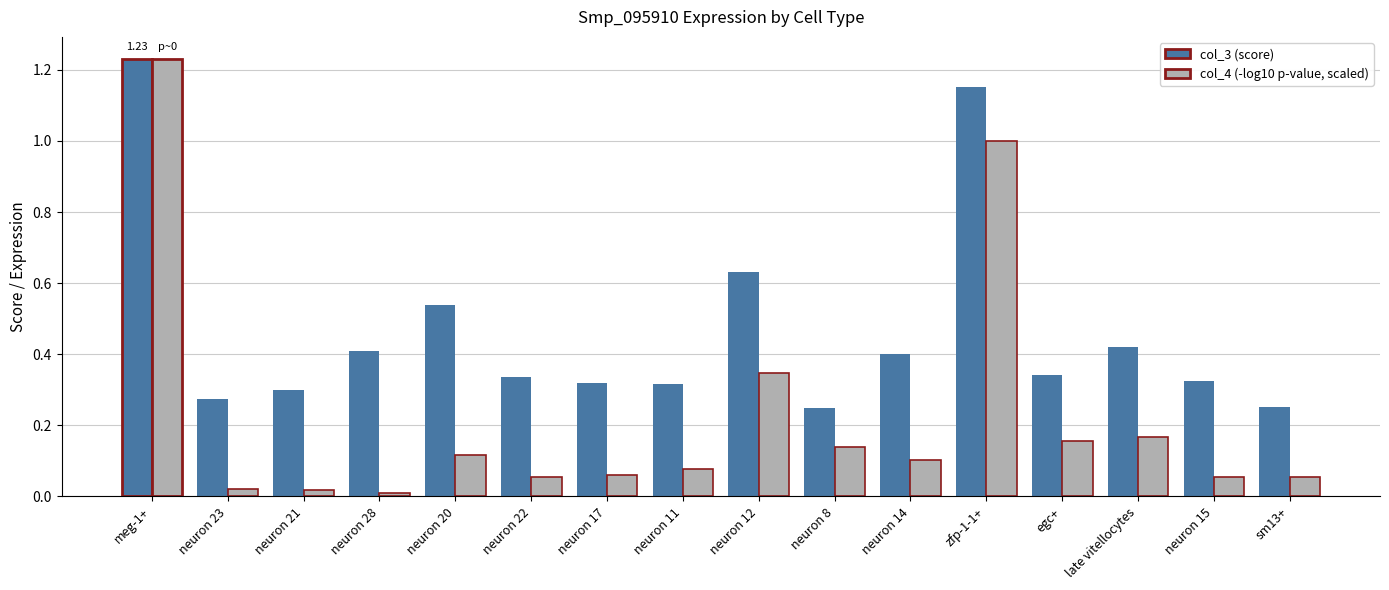

What is the difference between the second highest and second lowest values in the col_3 (score) series?

0.9